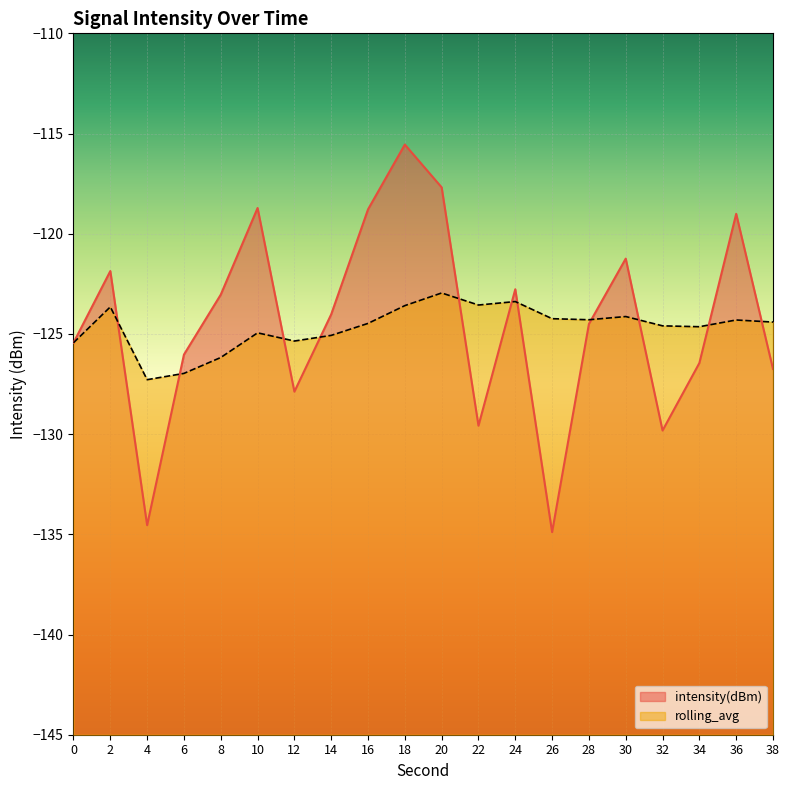

Is it true that rolling_avg equals -124.3 at 36?

True